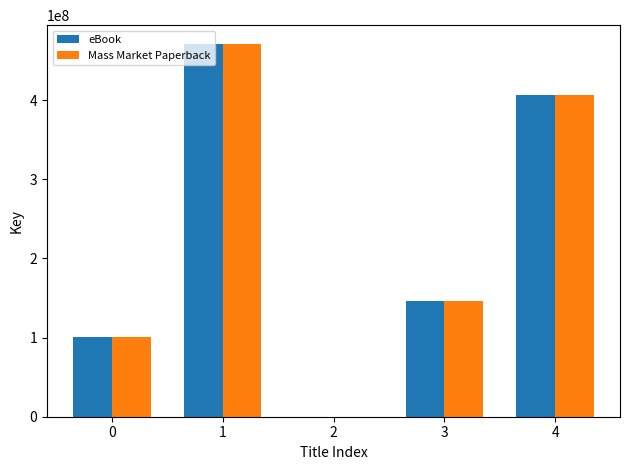

At which category is the sum across all series the highest?

1